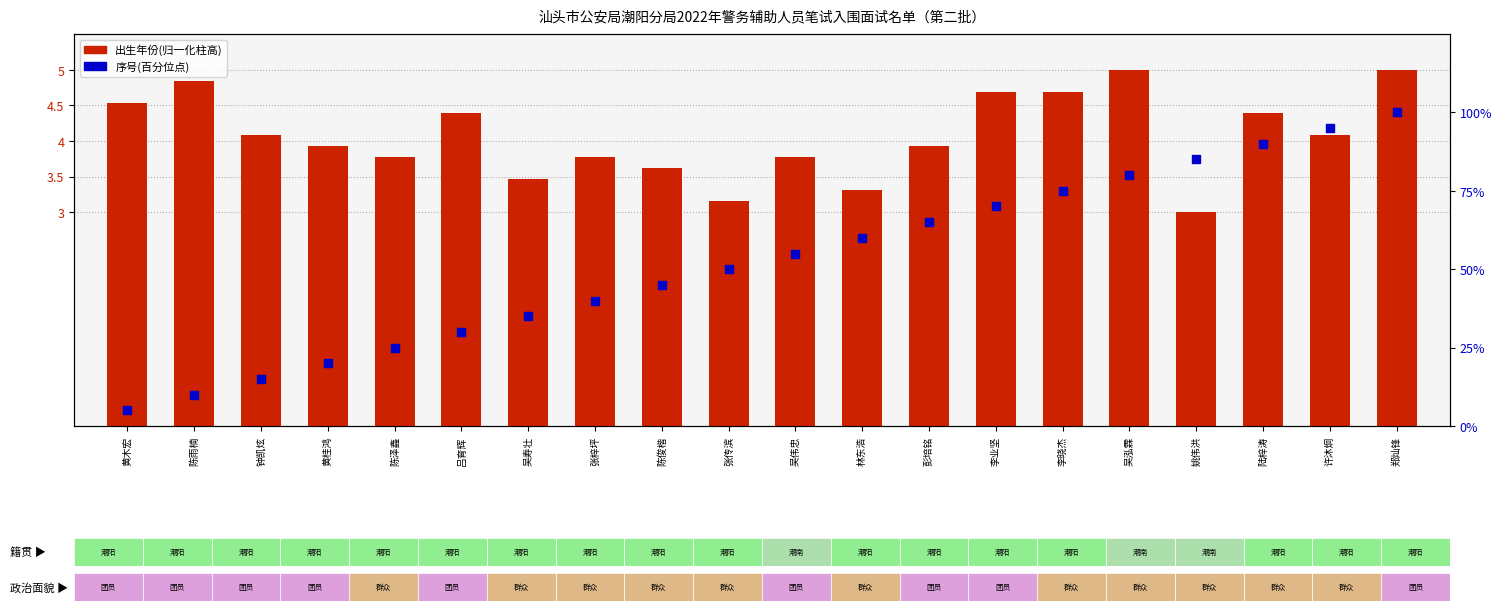

At which category is the sum across all series the highest?

郑灿锋